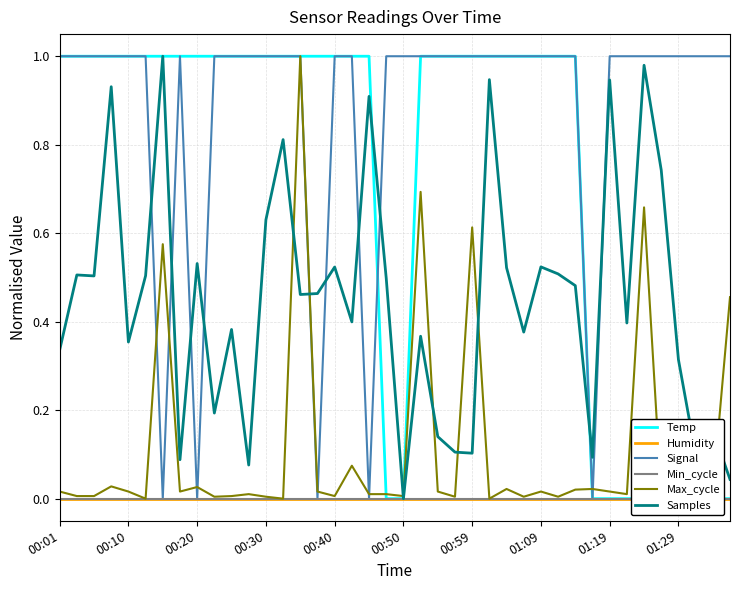

After their last crossing, which series has the higher values: Samples or Signal?

Signal